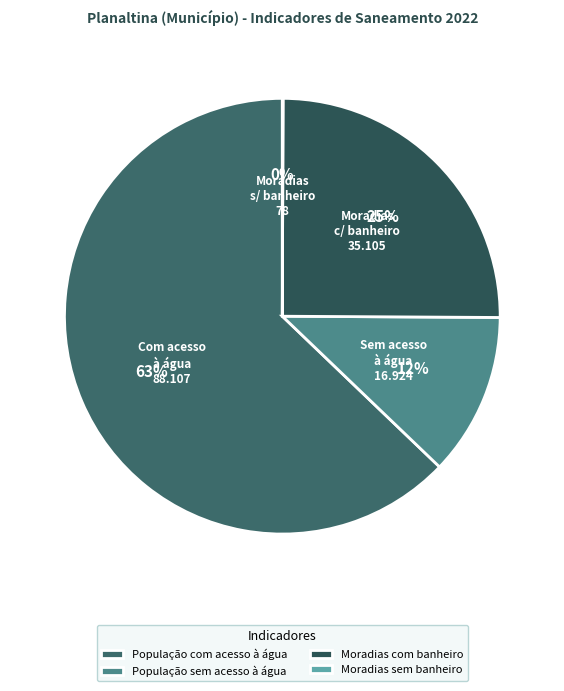

Which category has the biggest portion of the pie?

População com acesso à água